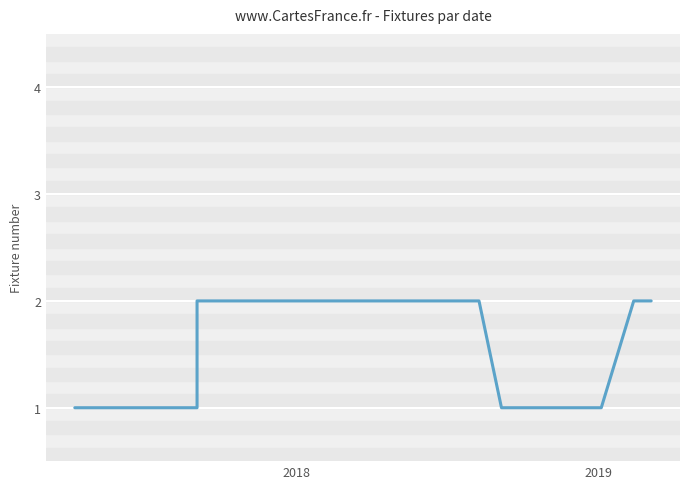

What is the maximum value shown in the chart?

2